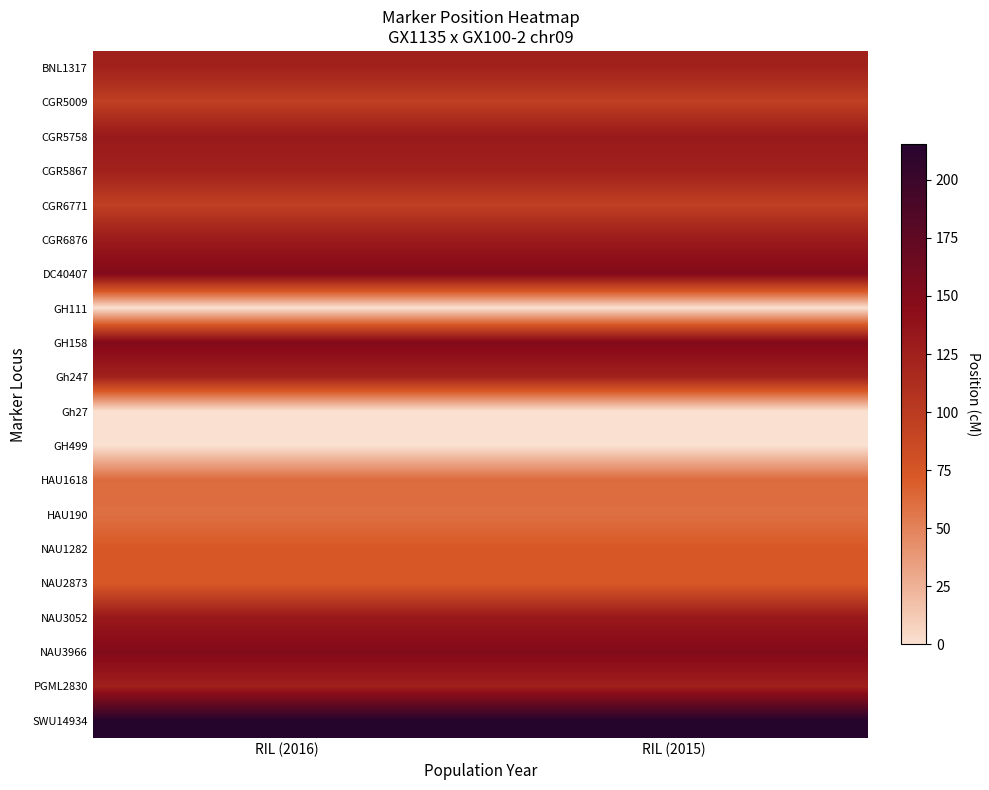

At which category is the sum across all series the highest?

RIL (2016)